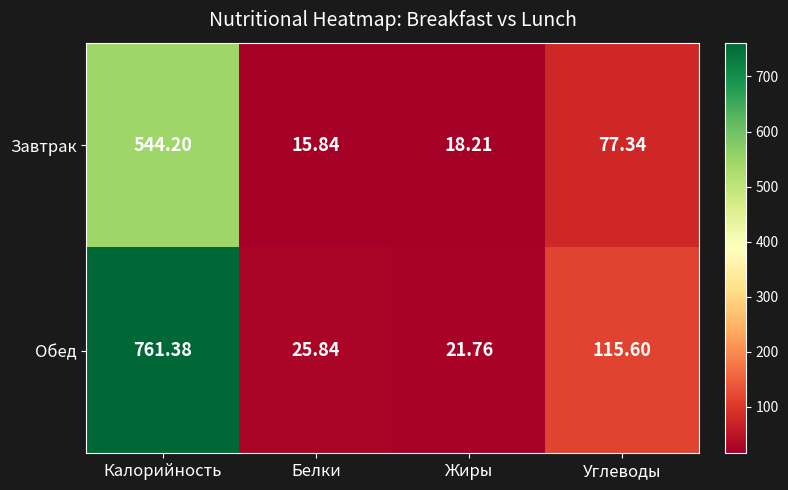

Count the number of categories in the chart.

4